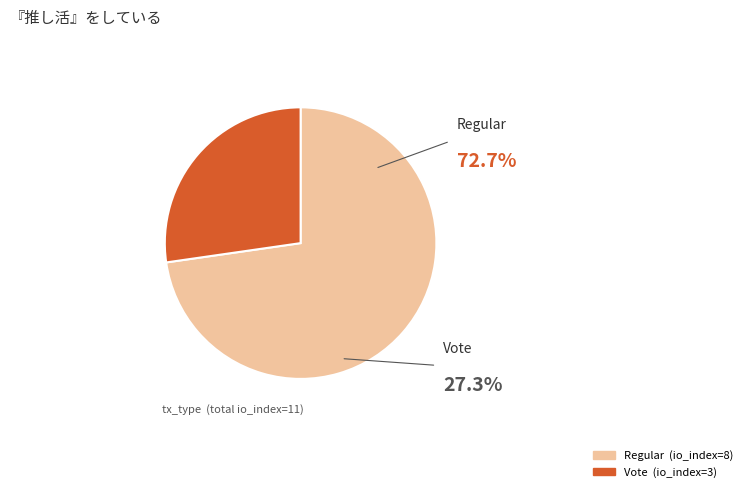

Which category has the biggest portion of the pie?

Regular